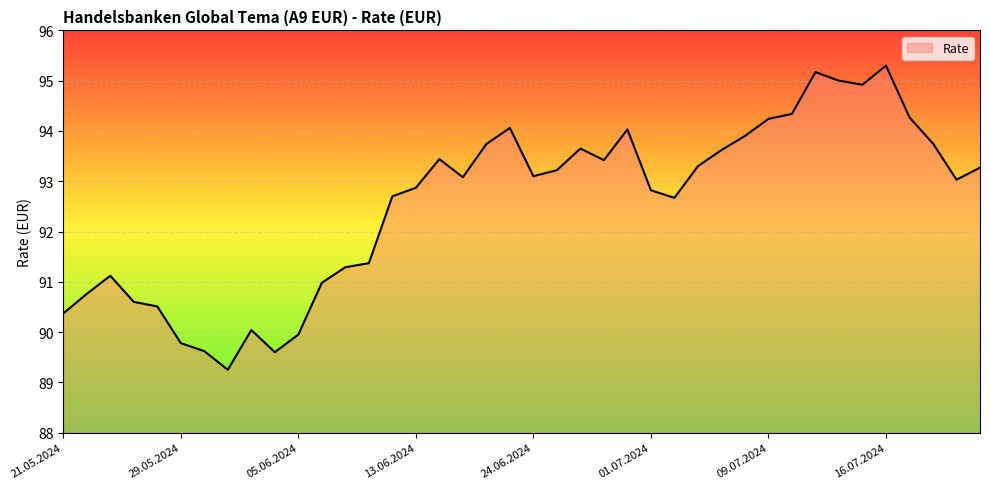

What is the greatest value displayed?

95.3